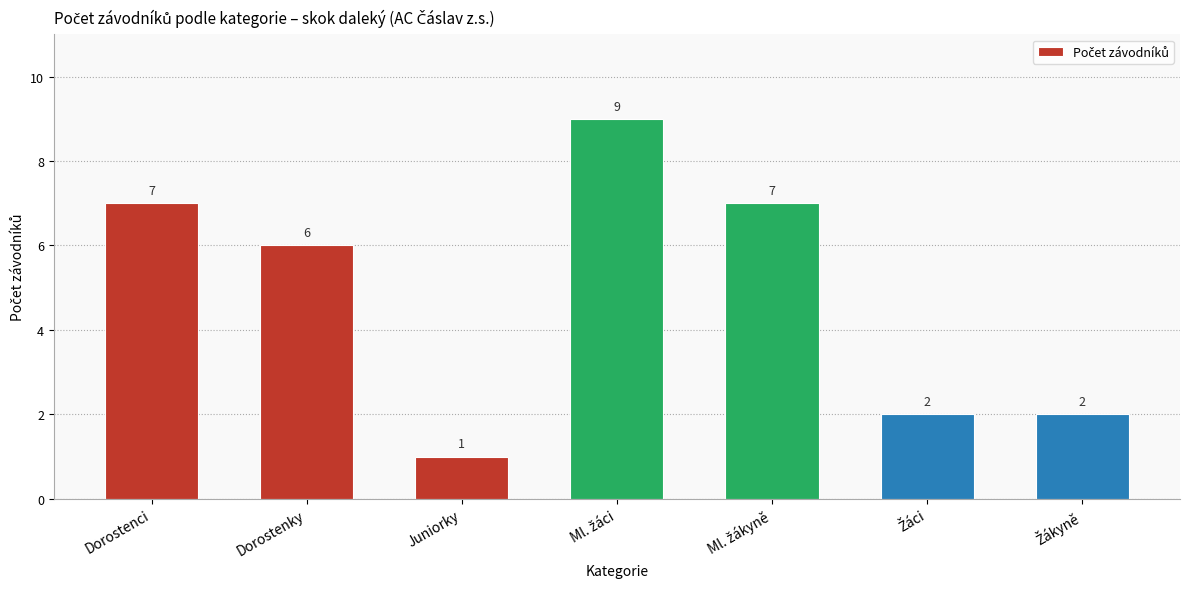

Count the values in the range 2 to 7.

5